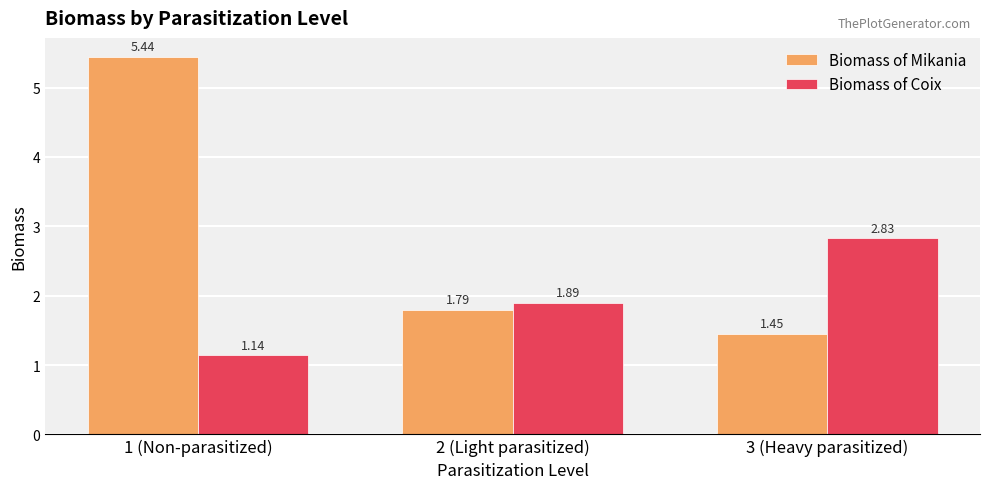

The value of Biomass of Mikania at 3 (Heavy parasitized) is 2.3. True or false?

False